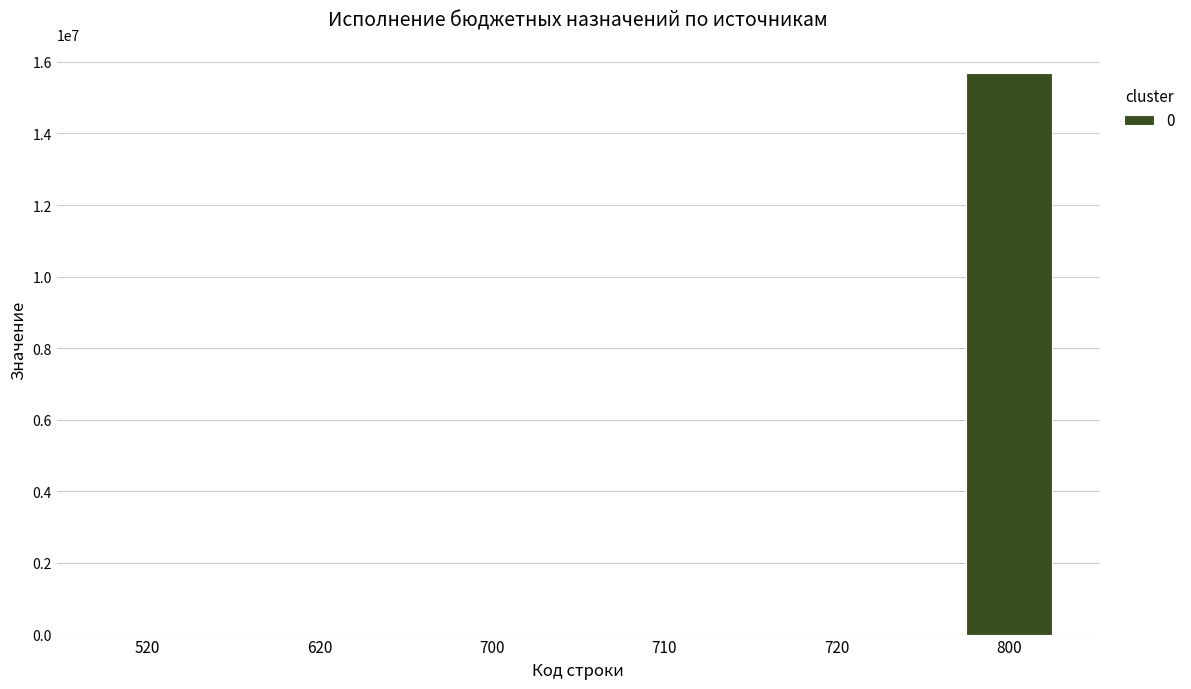

Are the bars horizontal?

No